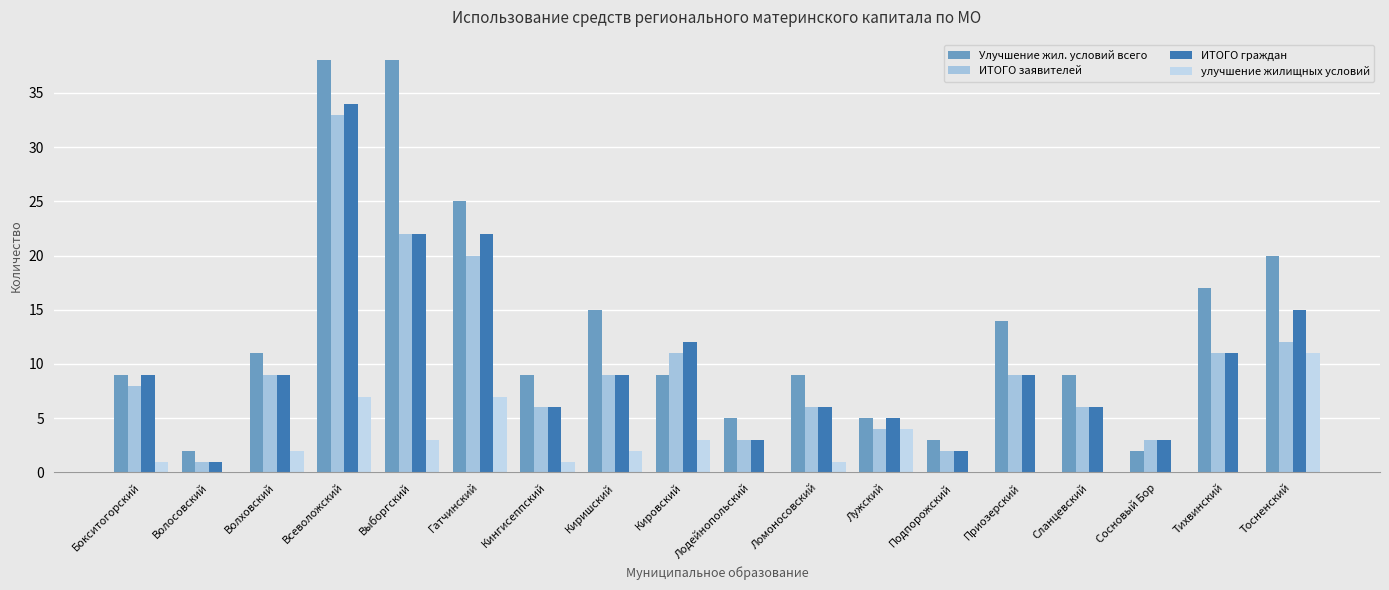

At Тосненский, list the series in order from smallest to largest.

улучшение жилищных условий, ИТОГО заявителей, ИТОГО граждан, Улучшение жил. условий всего